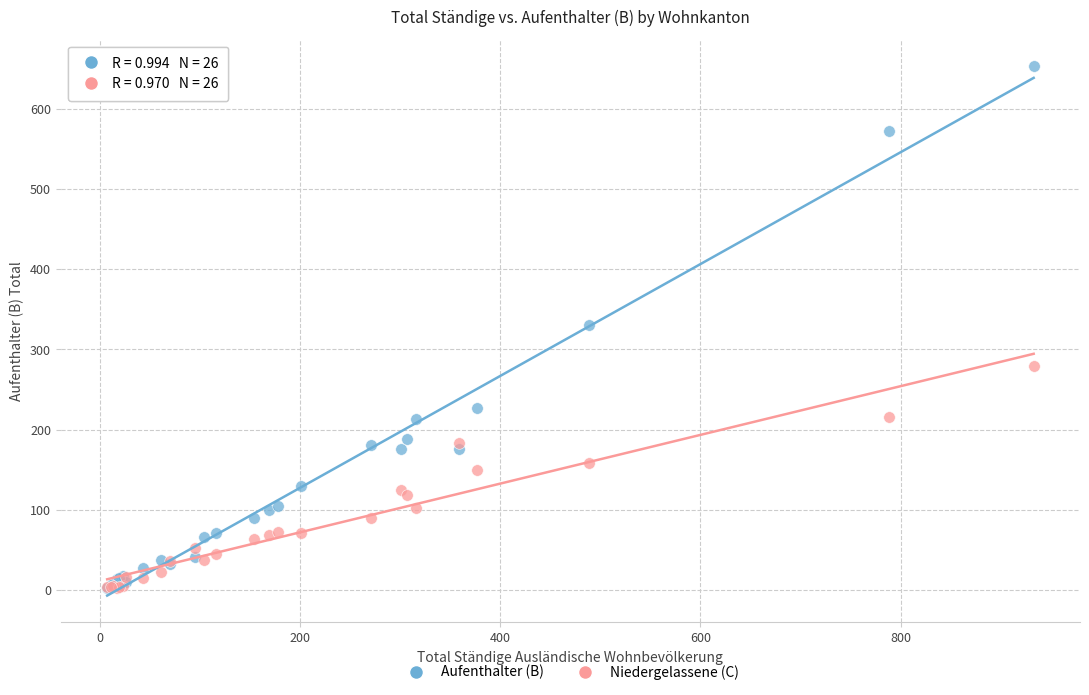

Which series reaches the maximum Y coordinate?

Aufenthalter (B)